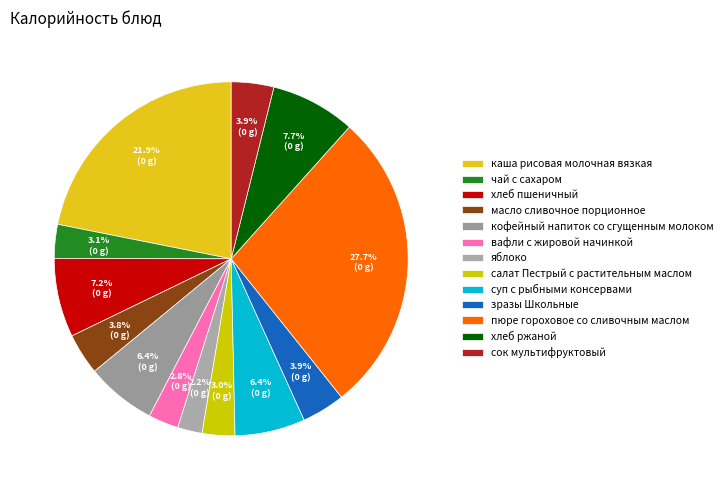

To the nearest percent, what percentage of the pie is чай с сахаром?

3%